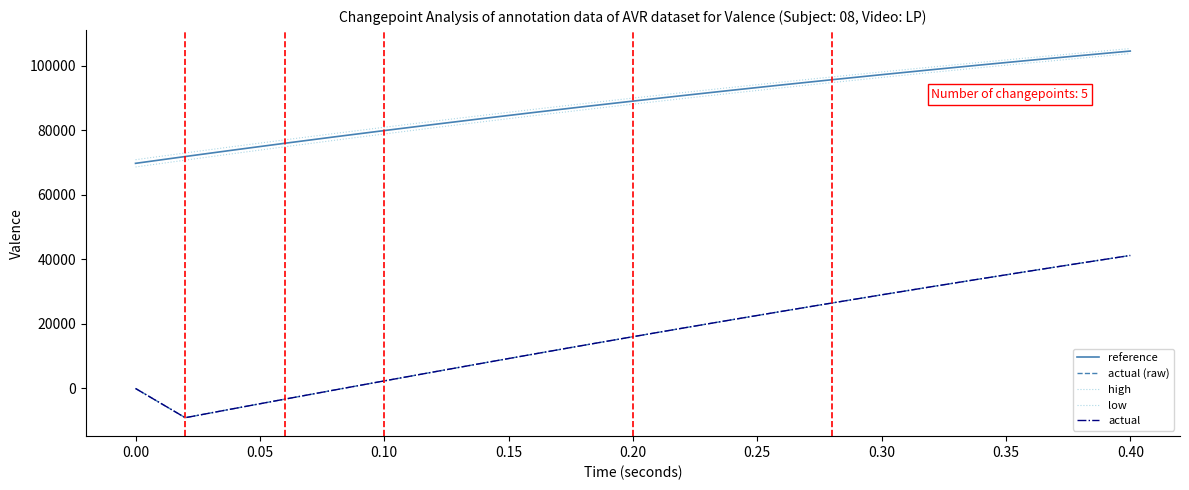

True or false: actual (raw) has more than 1 points higher than both neighbors.

False